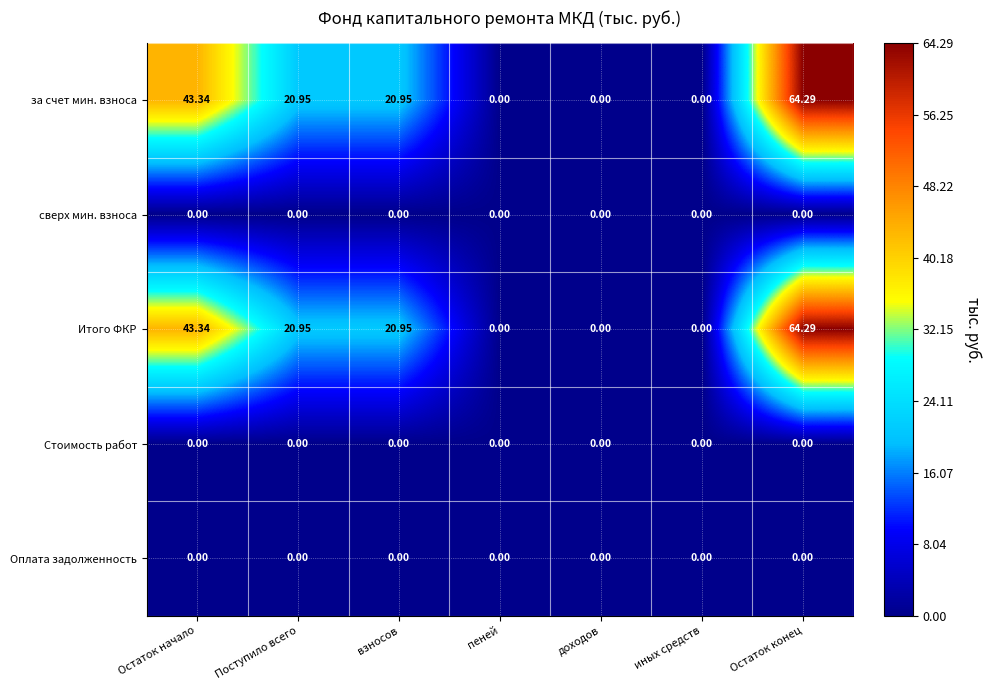

Where does the за счет мин. взноса series first go above 20?

Остаток начало